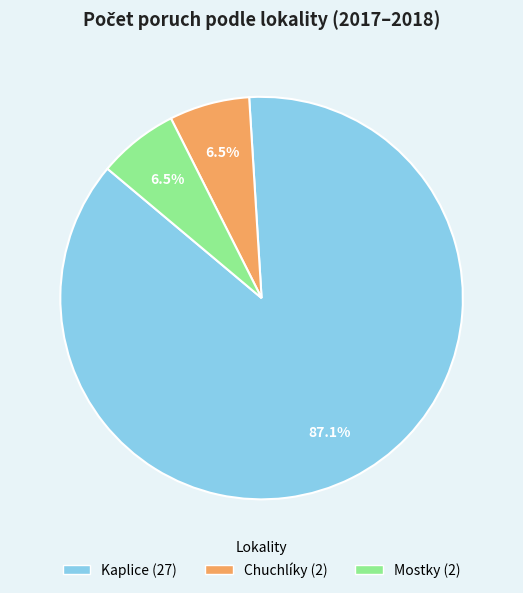

Is there a majority slice in this chart?

Yes